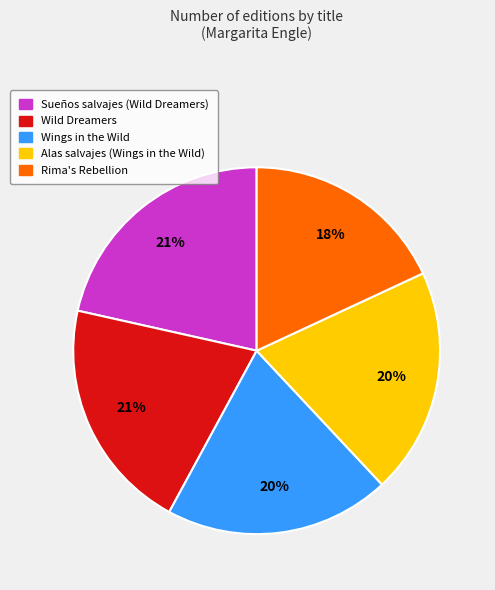

Which slice is the smallest?

Rima's Rebellion